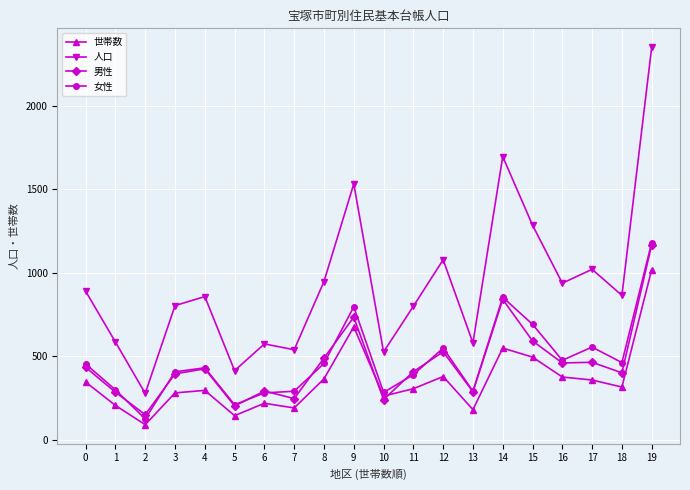

What value does the 人口 series have at 14?

1695